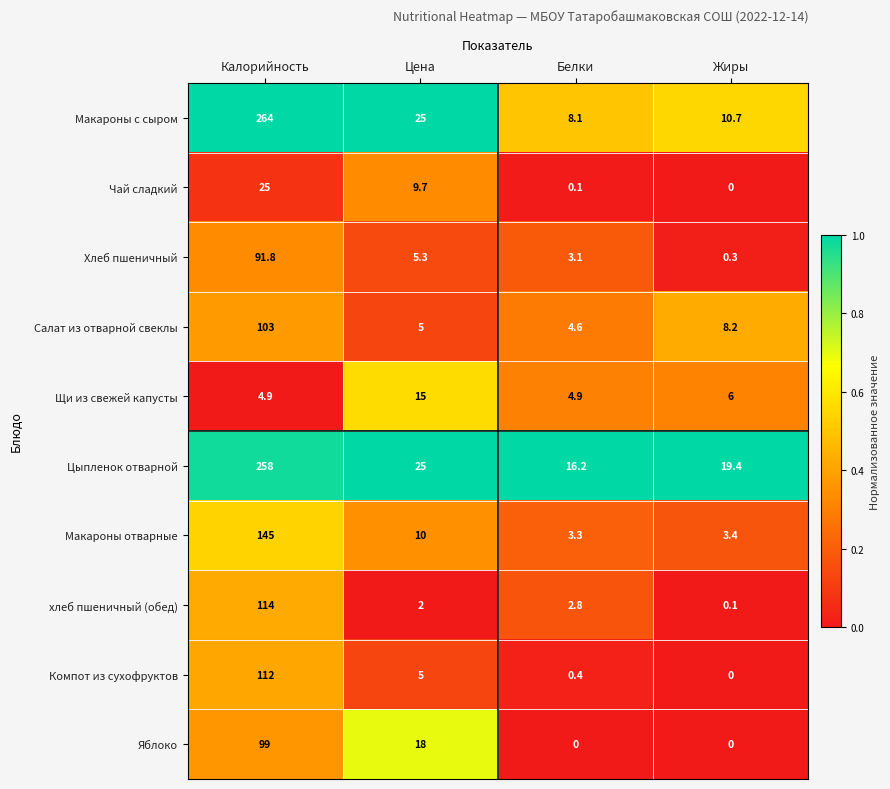

At which label is хлеб пшеничный (обед) closest to 57?

Белки